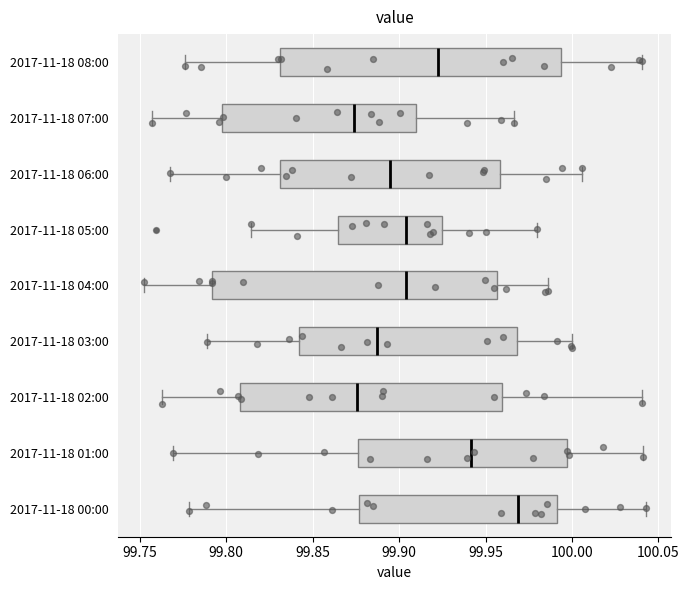

Where is the right edge of the box for 2017-11-18 06:00 on the x-axis? The values are not printed on the chart, so give them approximately, as read against the axis.

99.960